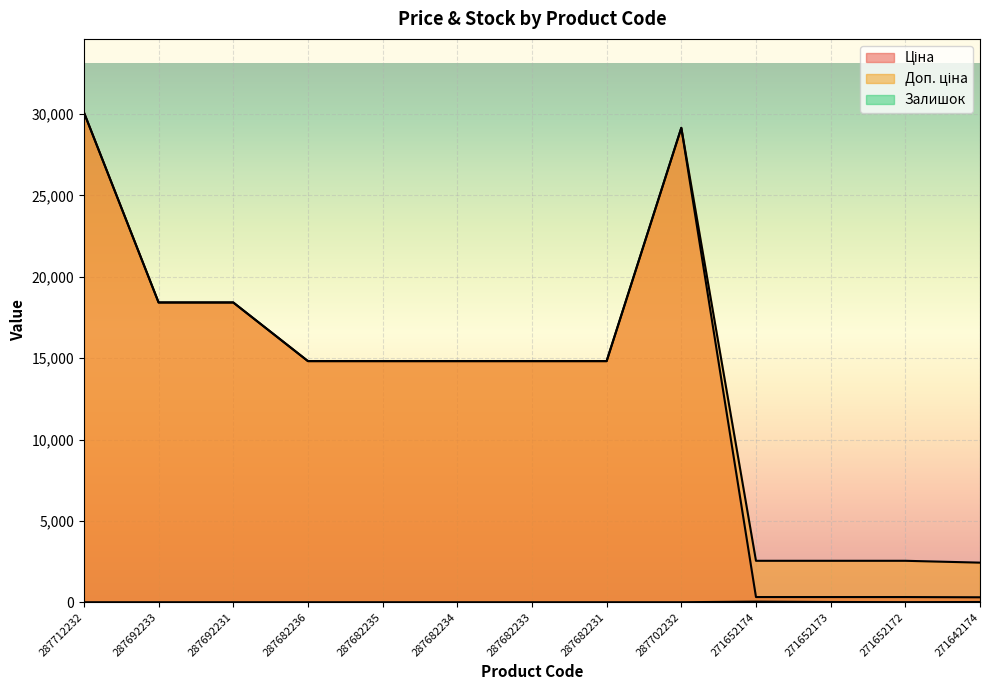

What is the difference between the maximum and minimum values in the Залишок series?

38.0